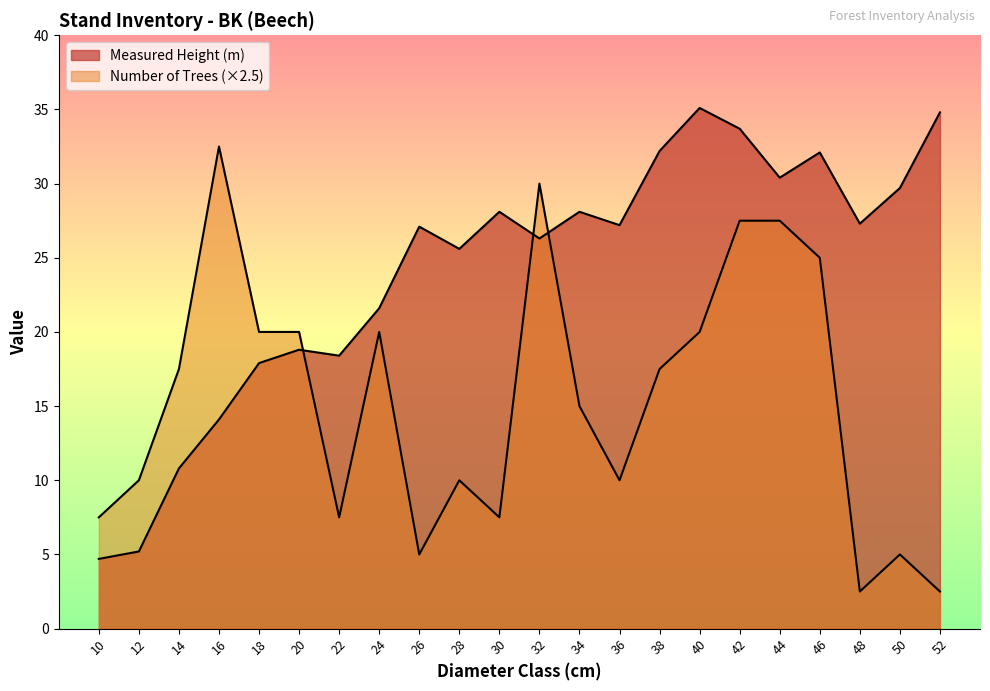

Which series has the largest total across all categories?

Measured Height (m)